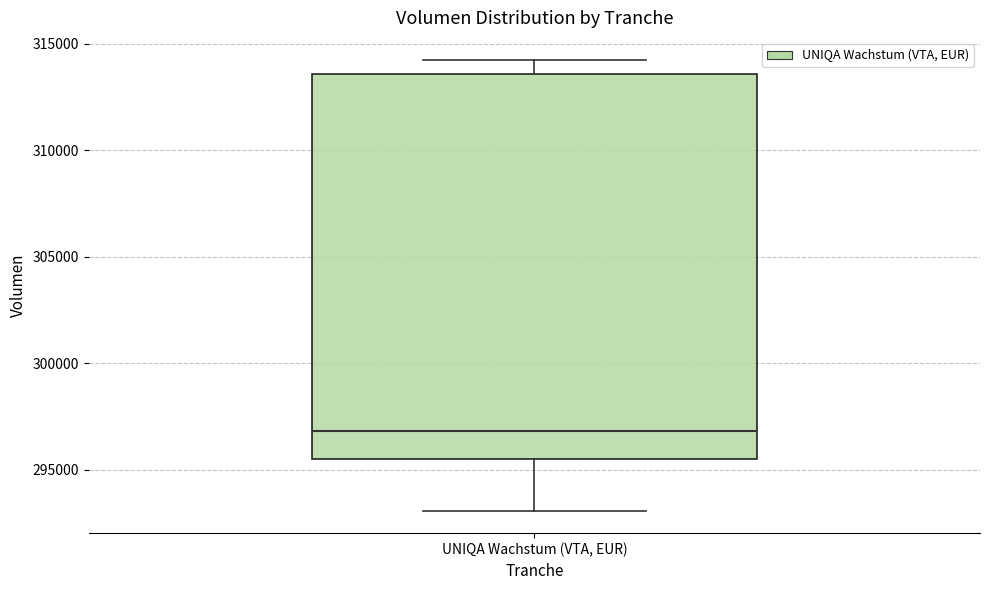

Read this box plot against the y-axis: the position of the median line, the range covered by the box, and the ends of both whiskers. The values are not printed on the chart, so give them approximately, as read against the axis.

median 297000, box 295500 to 313500, whiskers 293000 to 314000